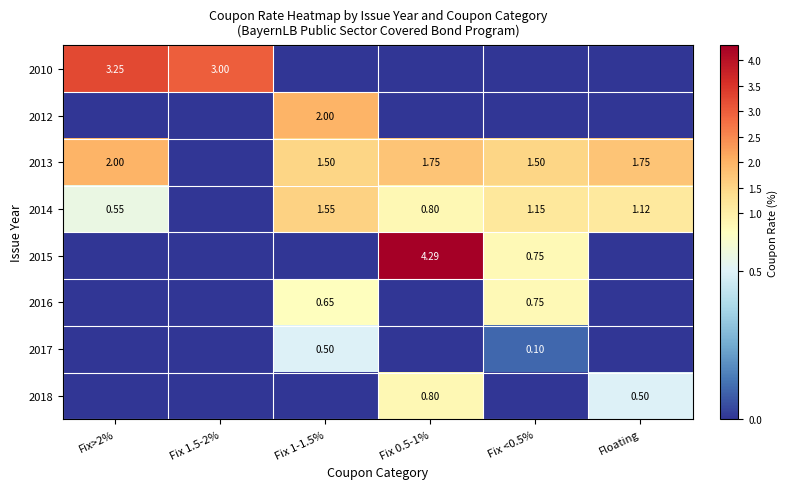

What is the spread (max minus min) of values at Fix 1.5-2%?

3.0